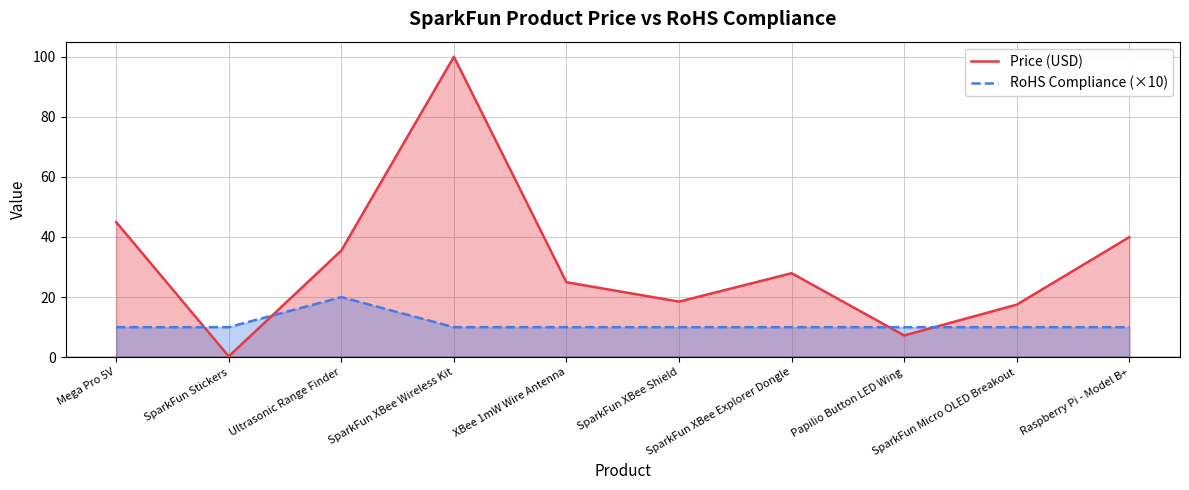

What are all the series names shown in the legend?

Price (USD), RoHS Compliance (×10)